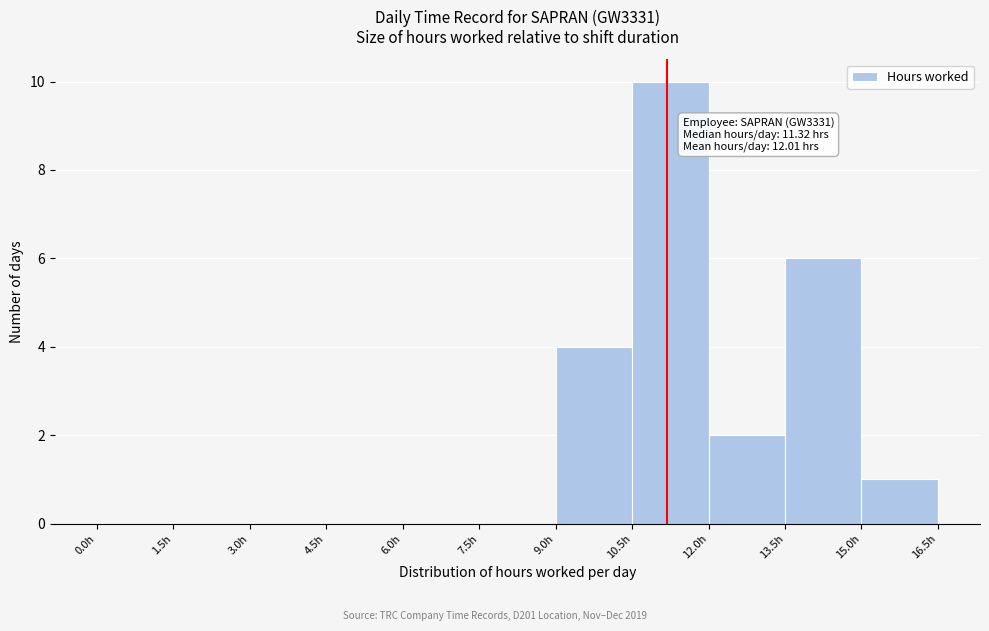

Which range on the x-axis has the tallest bar?

10.5 to 12.0